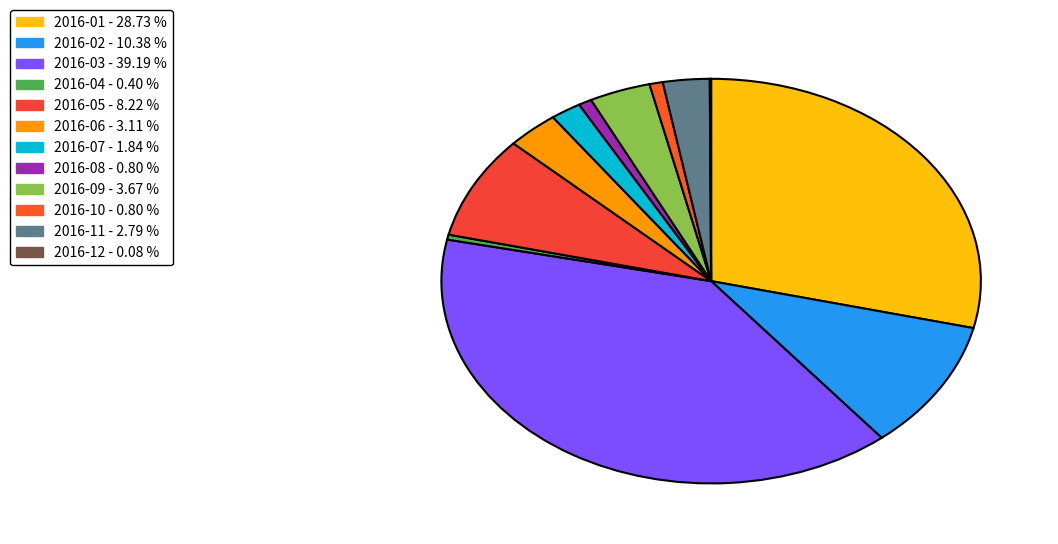

How many slices are in this pie chart?

12